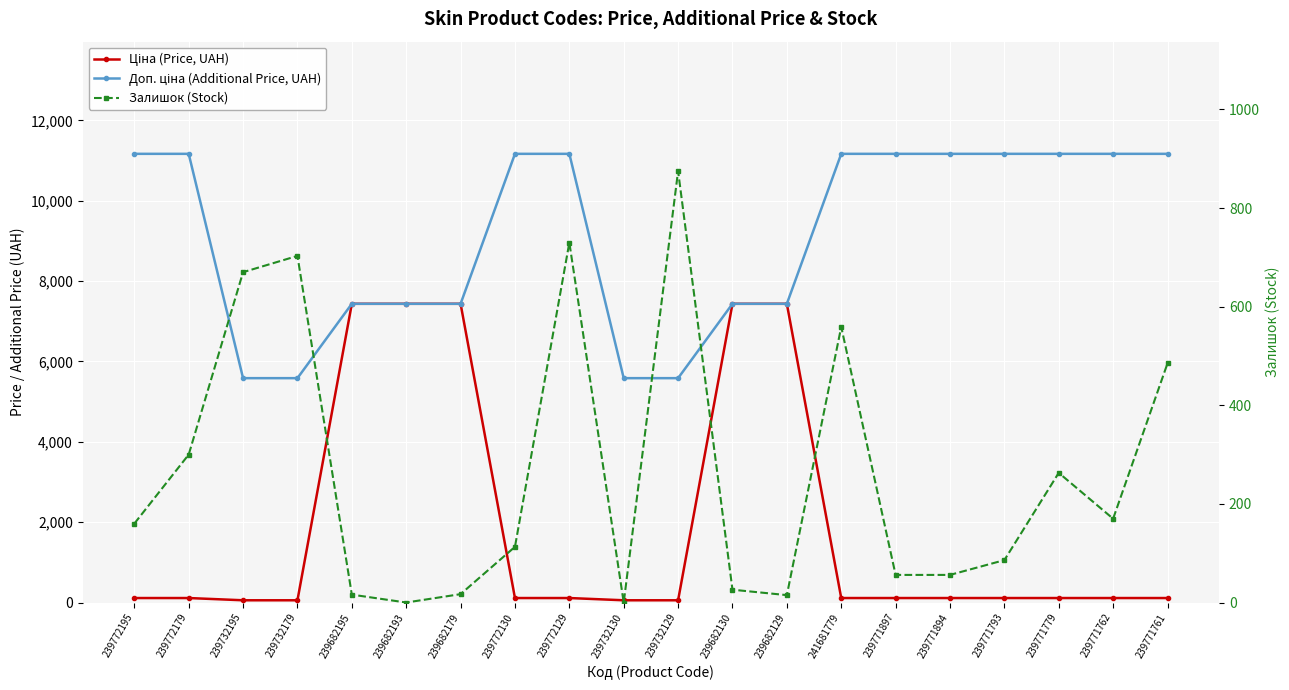

What is the value of the Доп. ціна (Additional Price, UAH) point at the 5th from the left?

7436.2